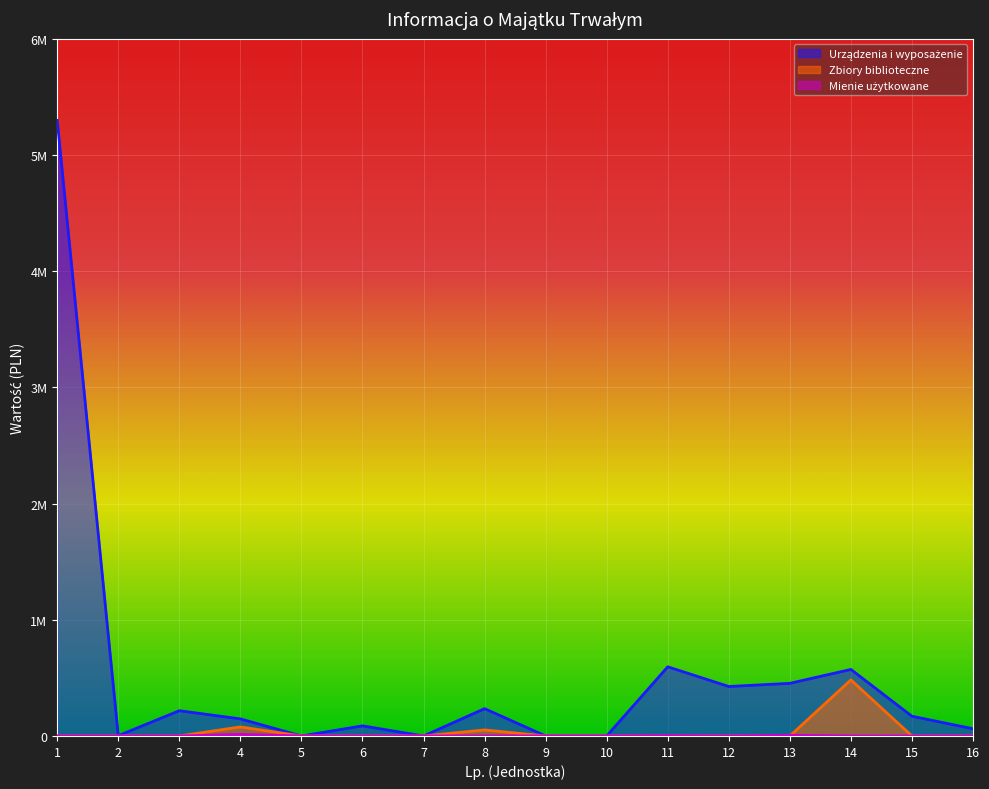

What are all the series names shown in the legend?

Urządzenia i wyposażenie, Zbiory biblioteczne, Mienie użytkowane